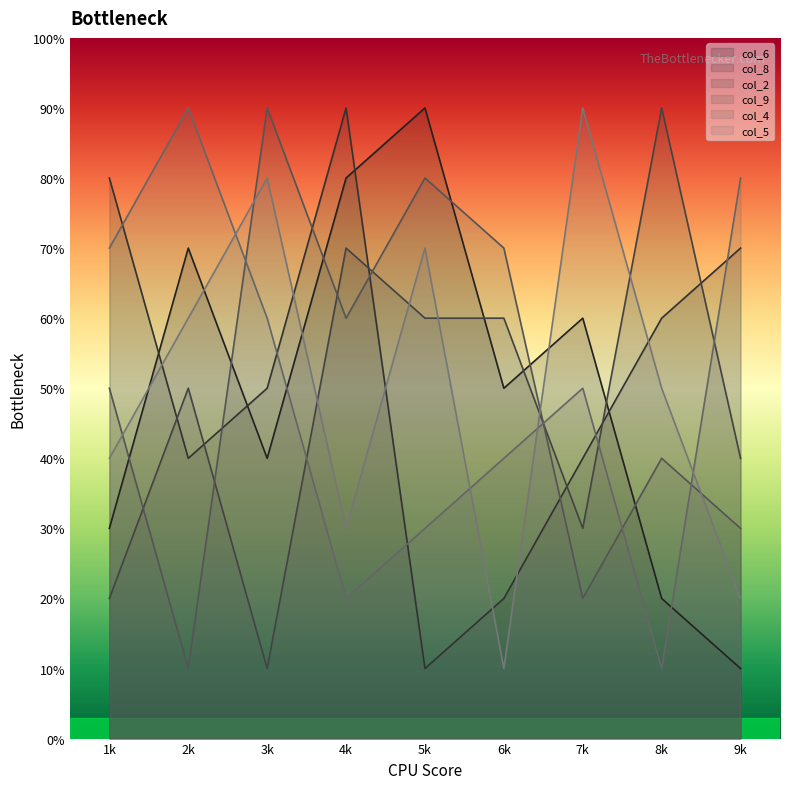

The value of col_9 at 7 is 3. True or false?

False